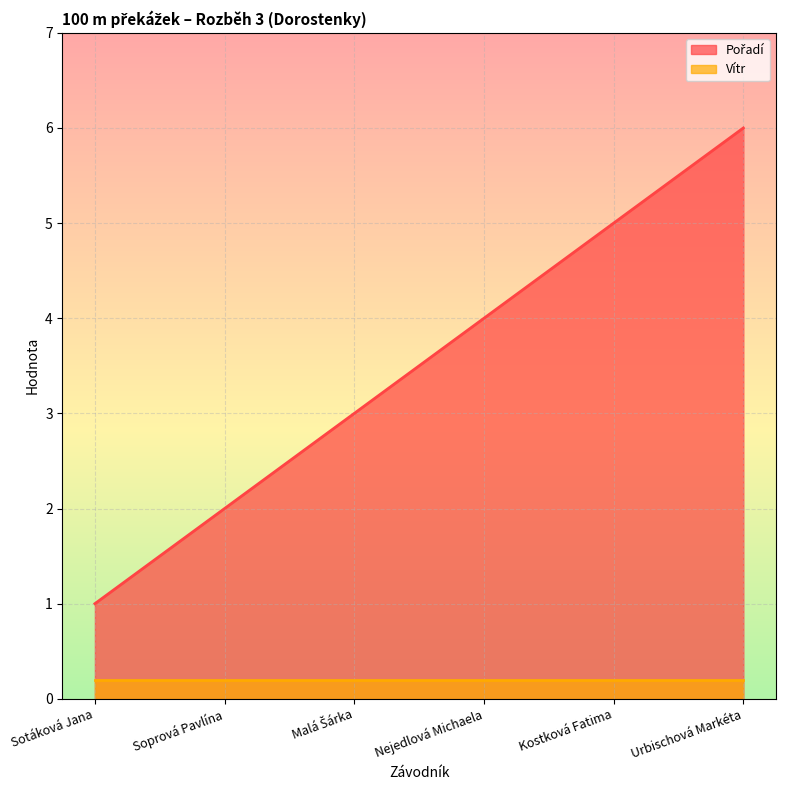

Rank the categories by value from highest to lowest.

Urbischová Markéta, Kostková Fatima, Nejedlová Michaela, Malá Šárka, Soprová Pavlína, Sotáková Jana